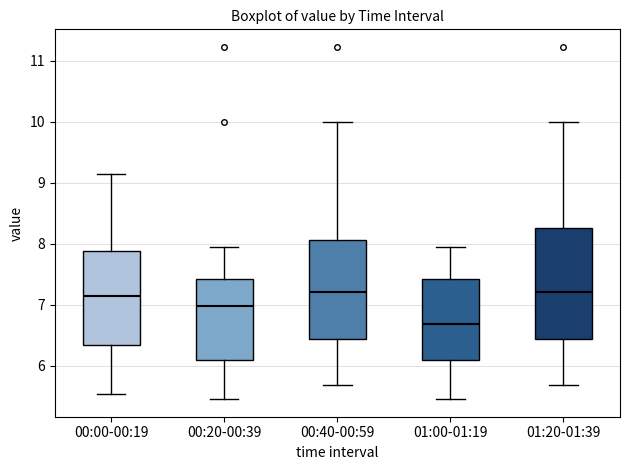

Reading left to right, read every box against the y-axis: the position of its median line, the range the box covers, and the ends of its whiskers. The values are not printed on the chart, so give them approximately, as read against the axis.

00:00-00:19: median 7.1, box 6.3 to 7.9, whiskers 5.5 to 9.2
00:20-00:39: median 7.0, box 6.1 to 7.4, whiskers 5.5 to 8.0
00:40-00:59: median 7.2, box 6.4 to 8.1, whiskers 5.7 to 10.0
01:00-01:19: median 6.7, box 6.1 to 7.4, whiskers 5.5 to 8.0
01:20-01:39: median 7.2, box 6.4 to 8.3, whiskers 5.7 to 10.0